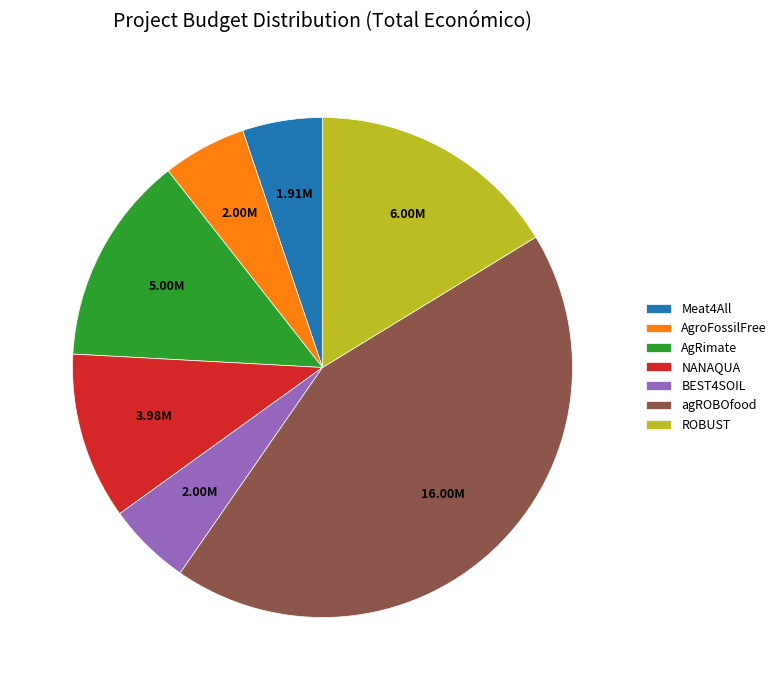

Do AgroFossilFree and AgRimate together represent more than half of the pie?

No